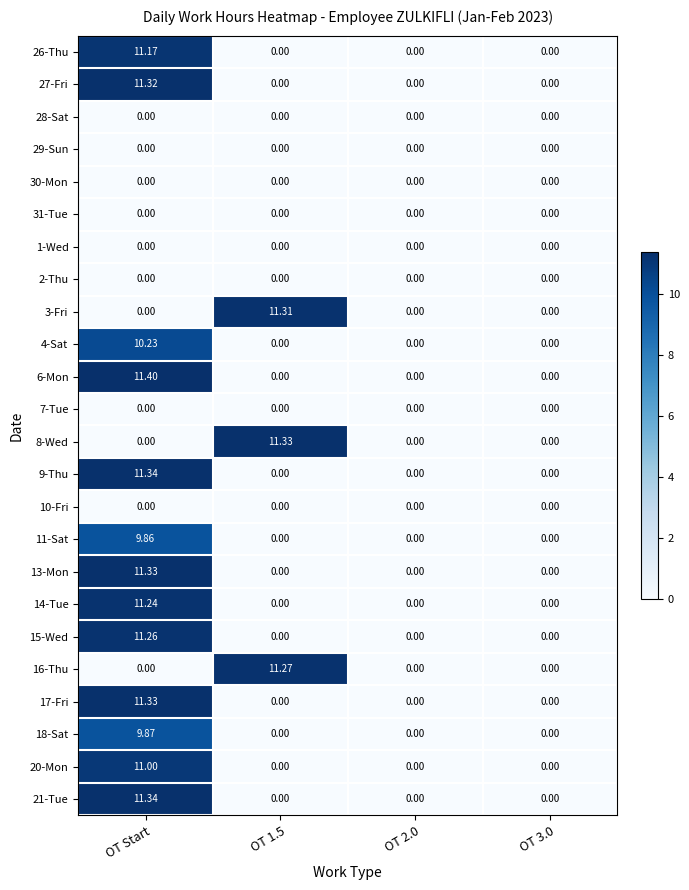

Which label corresponds to the largest value in the chart?

OT Start